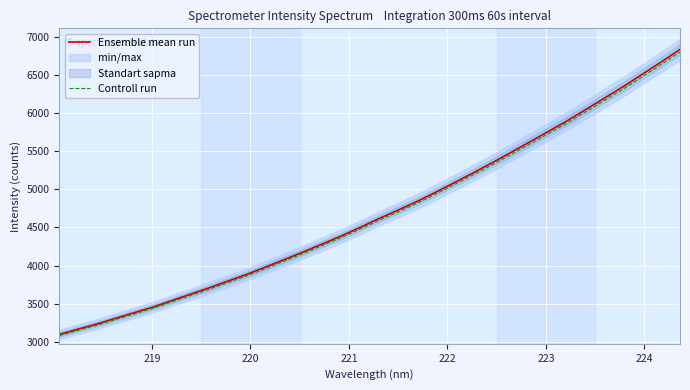

What is the maximum value for Controll run?

6803.3